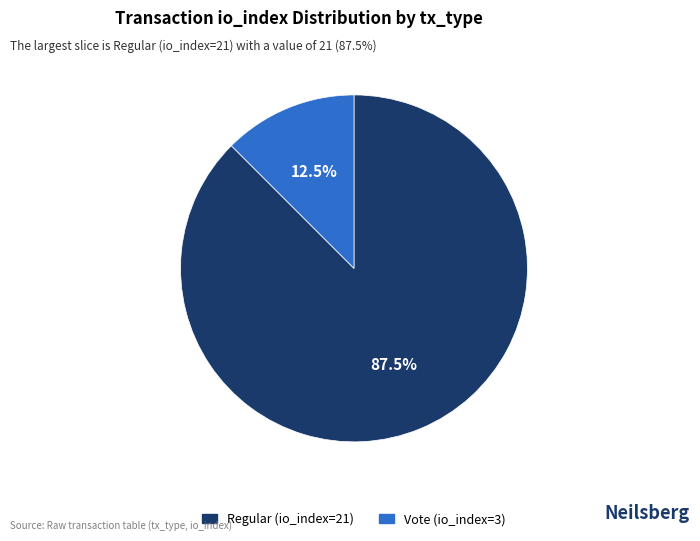

Rank the categories by value from lowest to highest.

Vote (io_index=3), Regular (io_index=21)